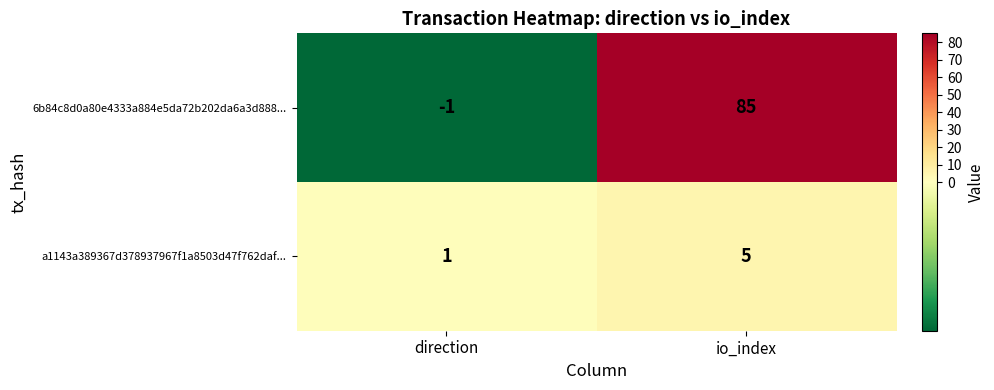

Reading left to right, transcribe all the data shown in this chart.

6b84c8d0a80e4333a884e5da72b202da6a3d888...: direction=-1	io_index=85
a1143a389367d378937967f1a8503d47f762daf...: direction=1	io_index=5